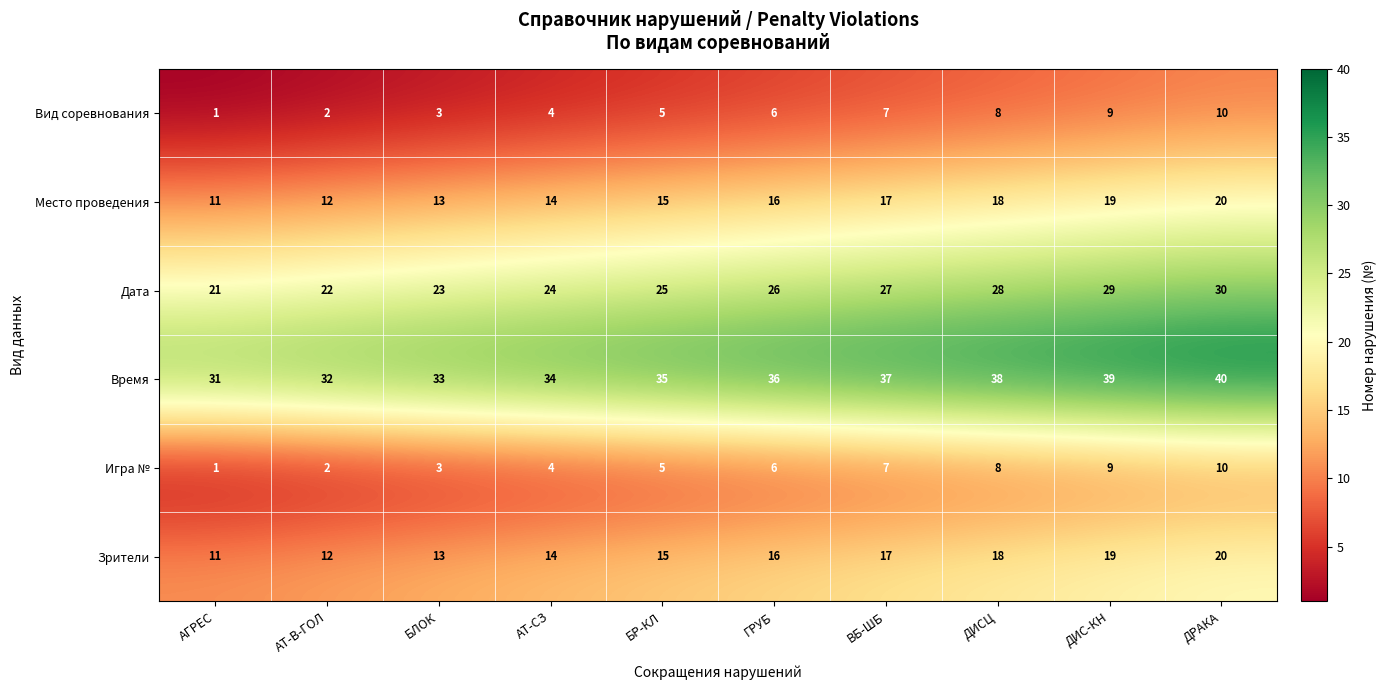

Is it true that Место проведения equals 17 at ВБ-ШБ?

True